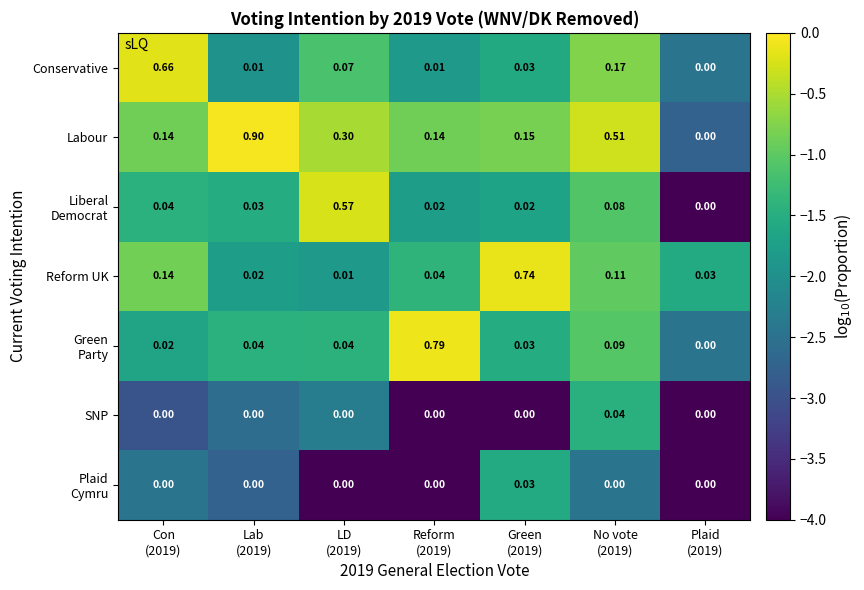

Which series has the widest spread of values?

Labour